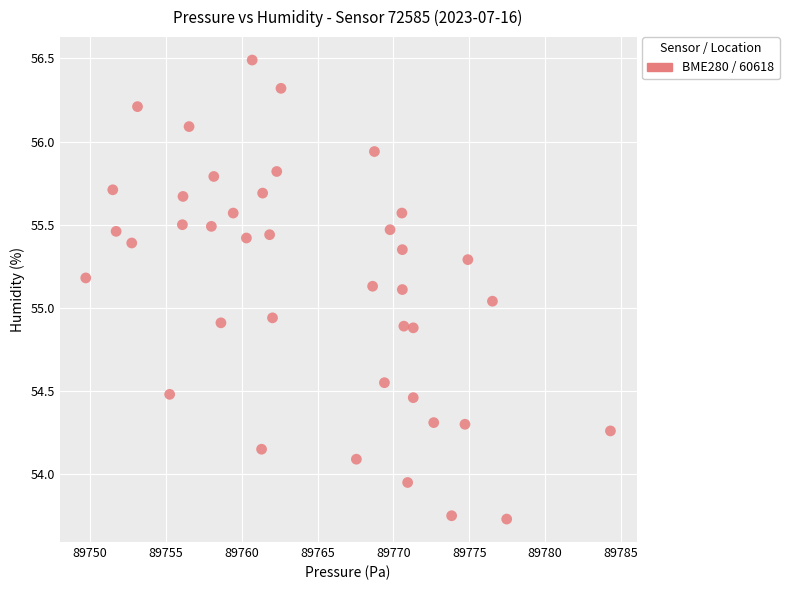

What is the range of X values (max minus min)?

34.6